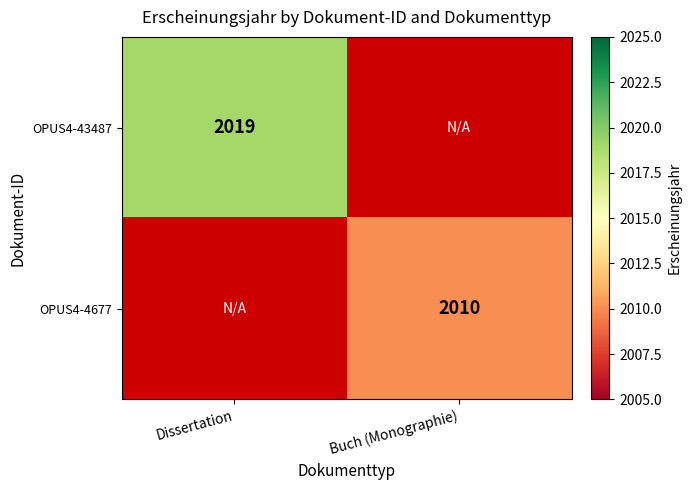

The OPUS4-4677 series shows 2010 at Buch (Monographie). True or false?

True